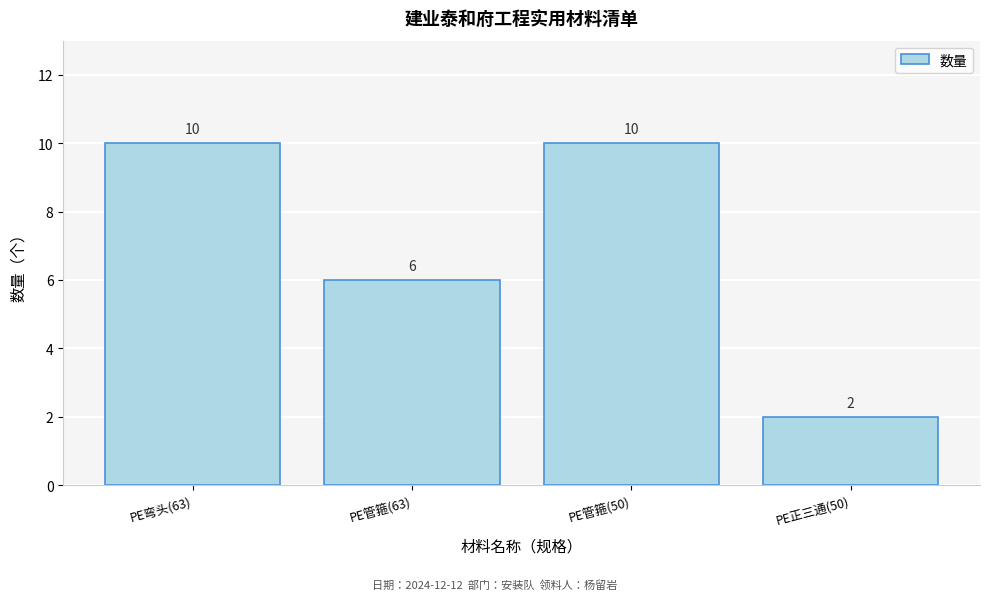

Reading left to right, what are all the values shown in this chart?

PE弯头(63)=10	PE管箍(63)=6	PE管箍(50)=10	PE正三通(50)=2